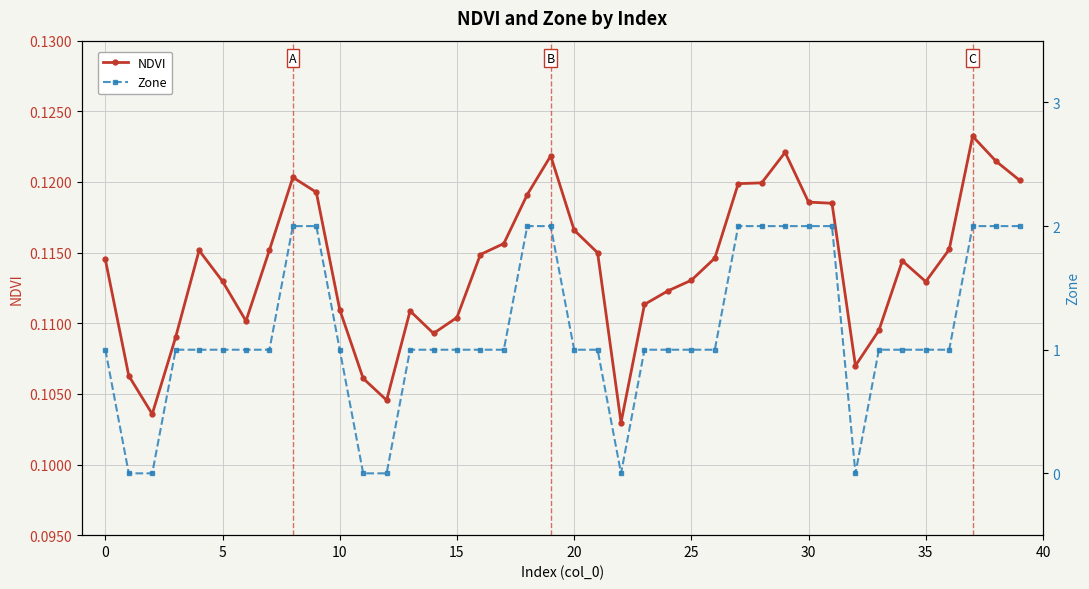

True or false: Zone has a value of 1.0 at 26.

True